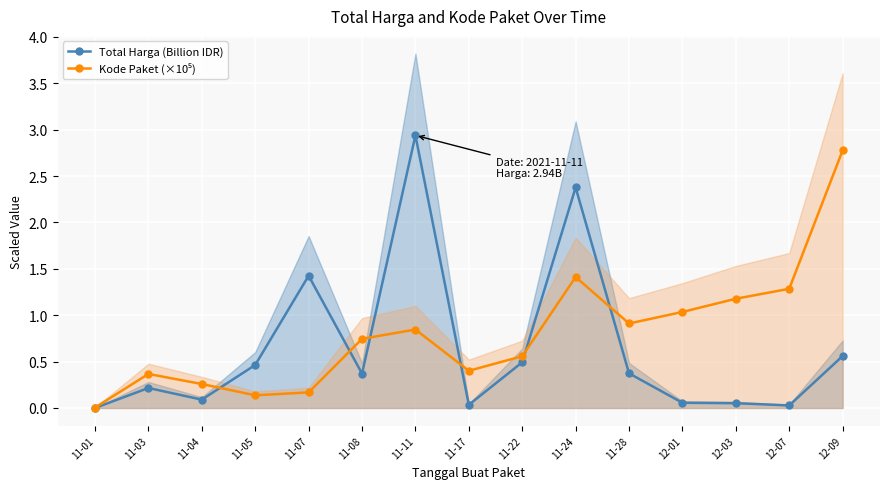

What is the label of the 10th point from the right?

11-08